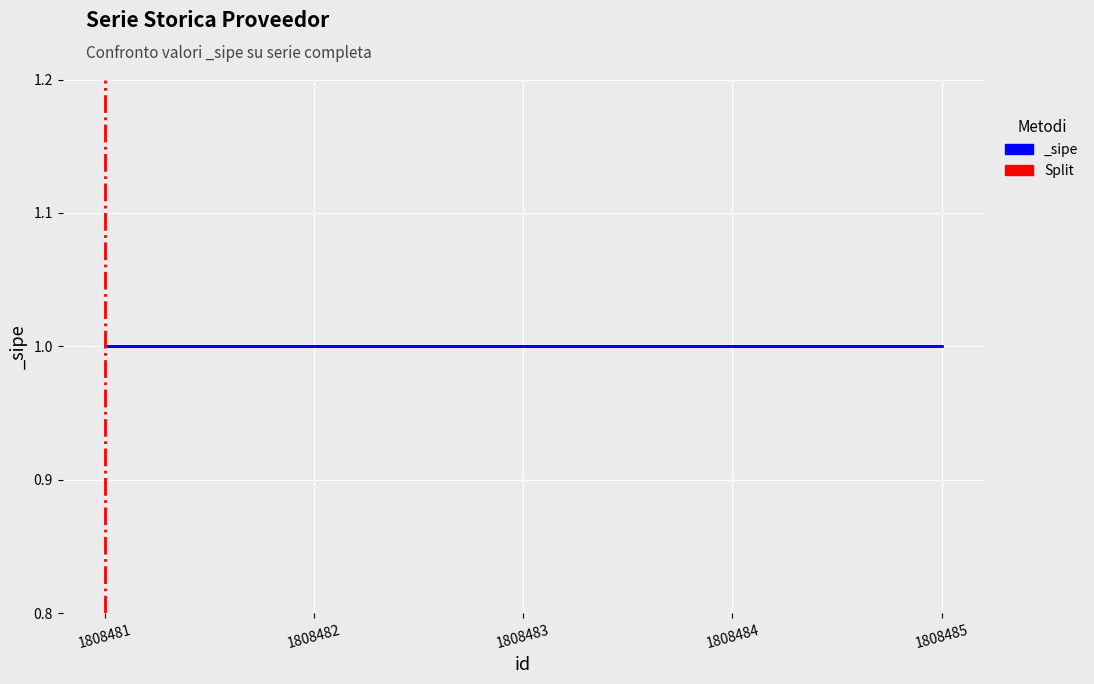

Which label corresponds to the largest value in the chart?

1808481